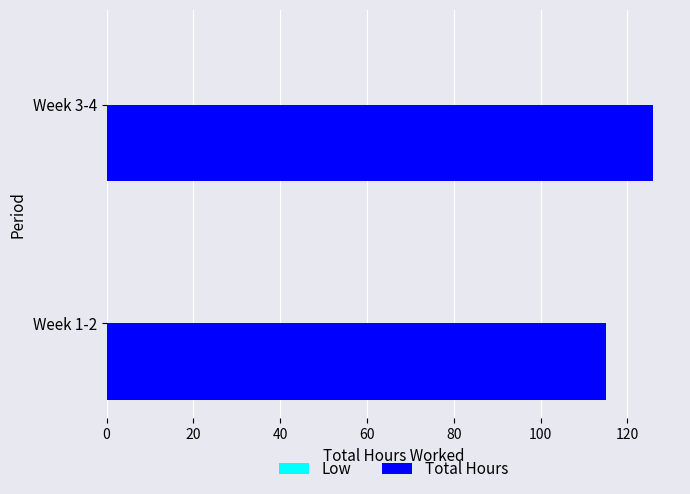

The value at Week 3-4 is 36.9. True or false?

False